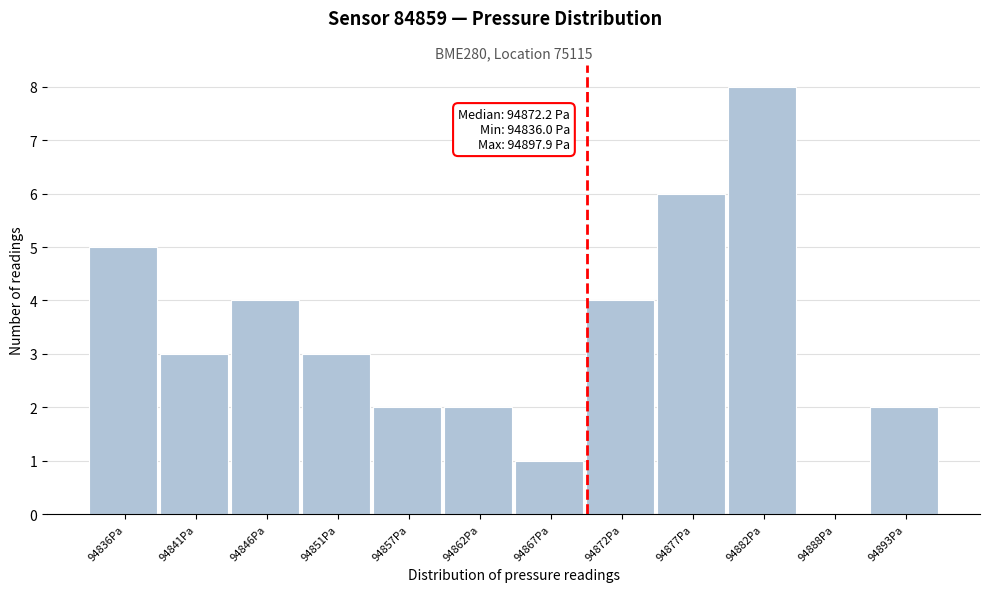

Reading left to right, extract all data points from this chart.

94836Pa=5	94841Pa=3	94846Pa=4	94851Pa=3	94857Pa=2	94862Pa=2	94867Pa=1	94872Pa=4	94877Pa=6	94882Pa=8	94888Pa=0	94893Pa=2